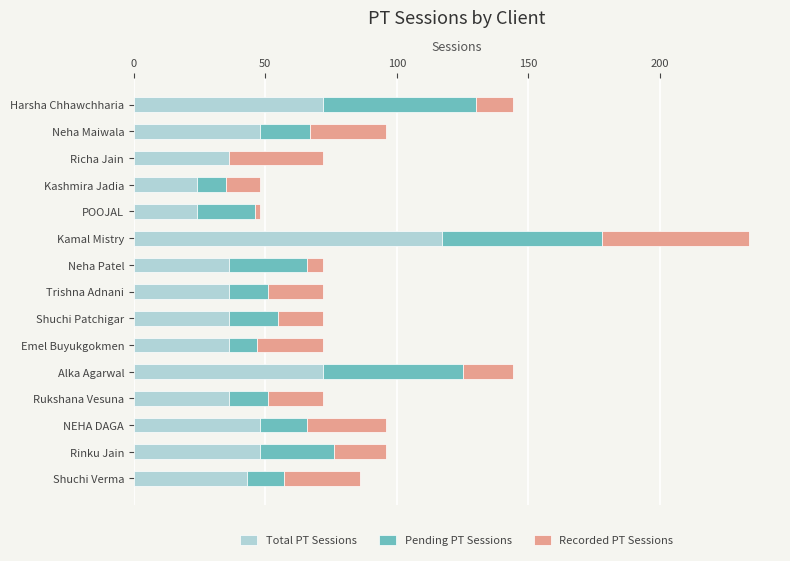

What is the total value across all series at Shuchi Verma?

86